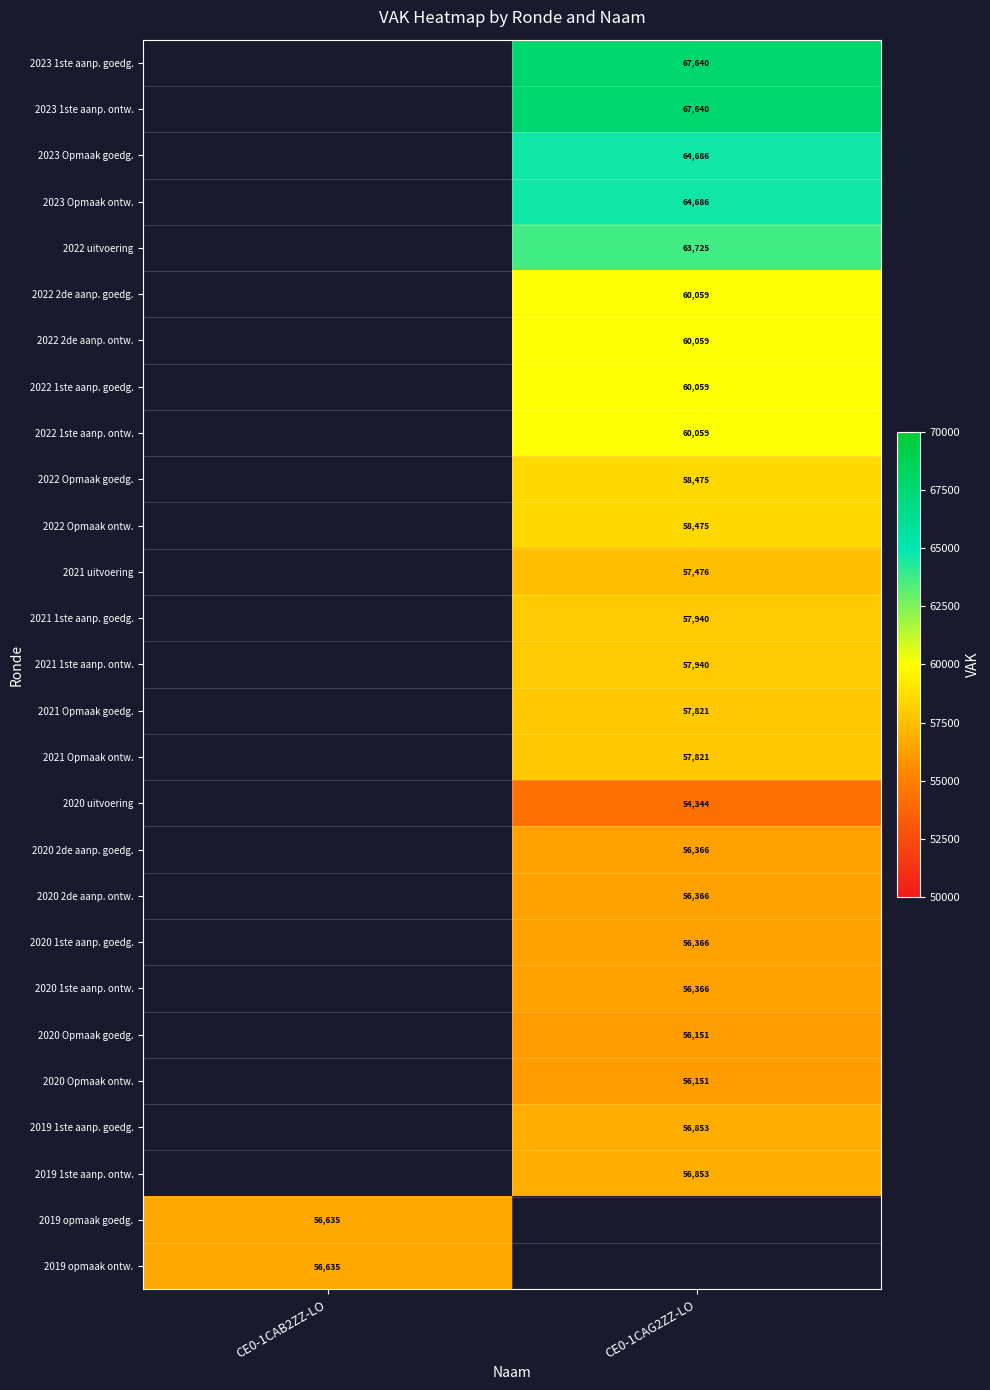

True or false: 2023 1ste aanp. goedg. has a value of 110060 at CE0-1CAG2ZZ-LO.

False